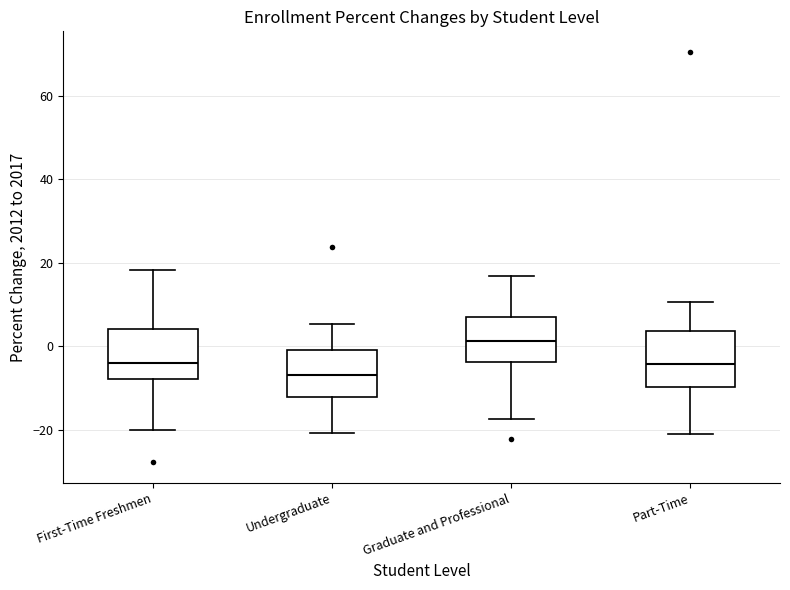

Reading left to right, transcribe this box plot: for each box, give where its median line is, the range the box spans, and where its two whiskers end, as read against the y-axis. The values are not printed on the chart, so give them approximately, as read against the axis.

First-Time Freshmen: median -4, box -8 to 4, whiskers -20 to 18
Undergraduate: median -6, box -12 to 0, whiskers -20 to 6
Graduate and Professional: median 2, box -4 to 6, whiskers -18 to 16
Part-Time: median -4, box -10 to 4, whiskers -20 to 10